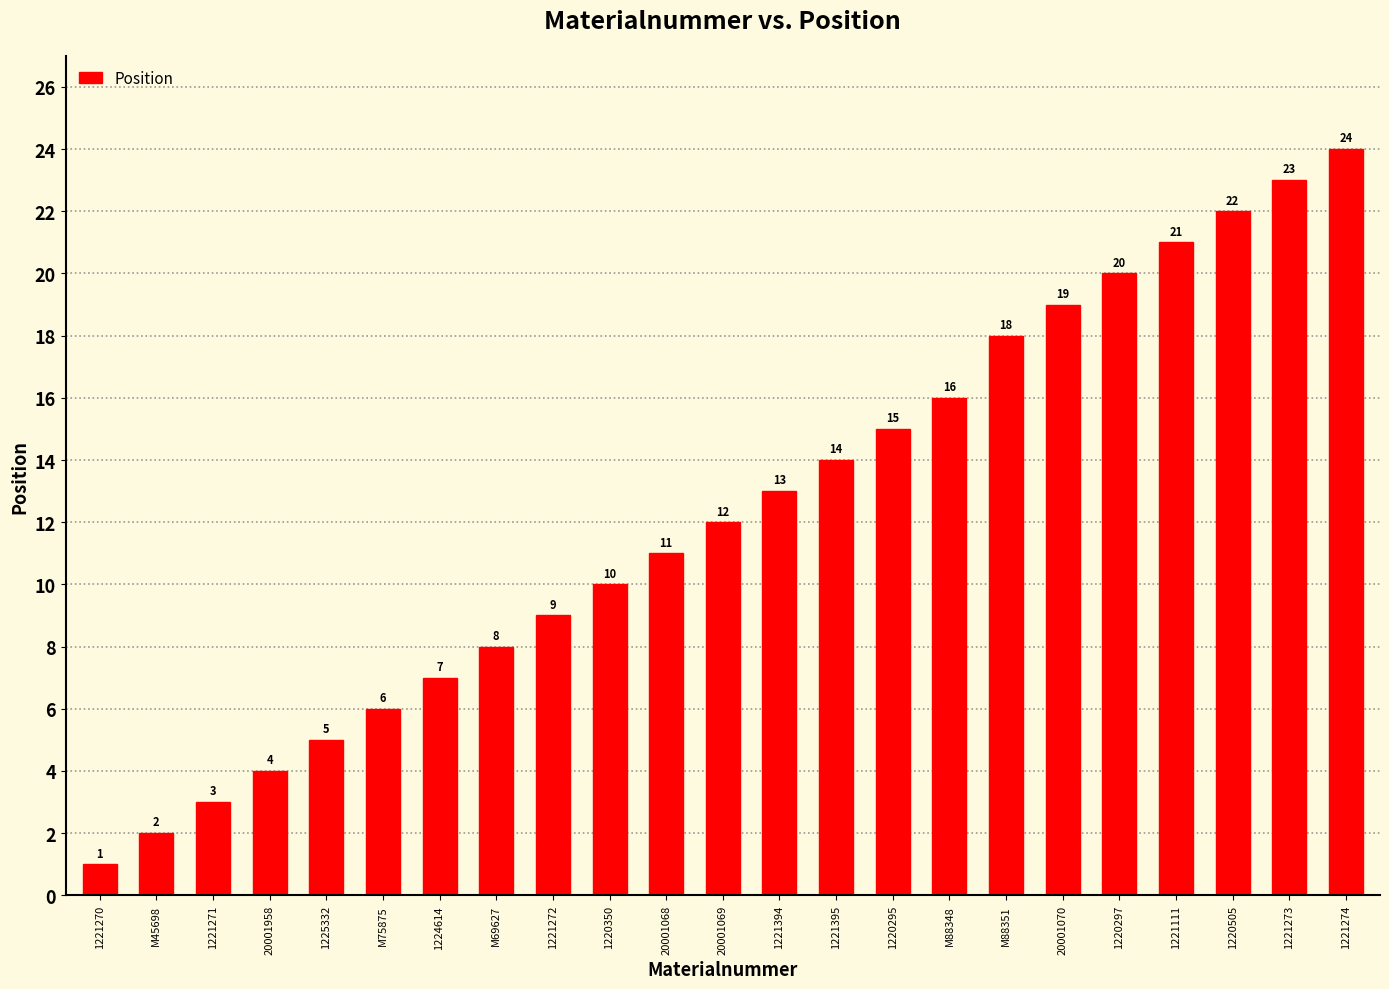

Is it true that the value at 1220505 is 22?

True